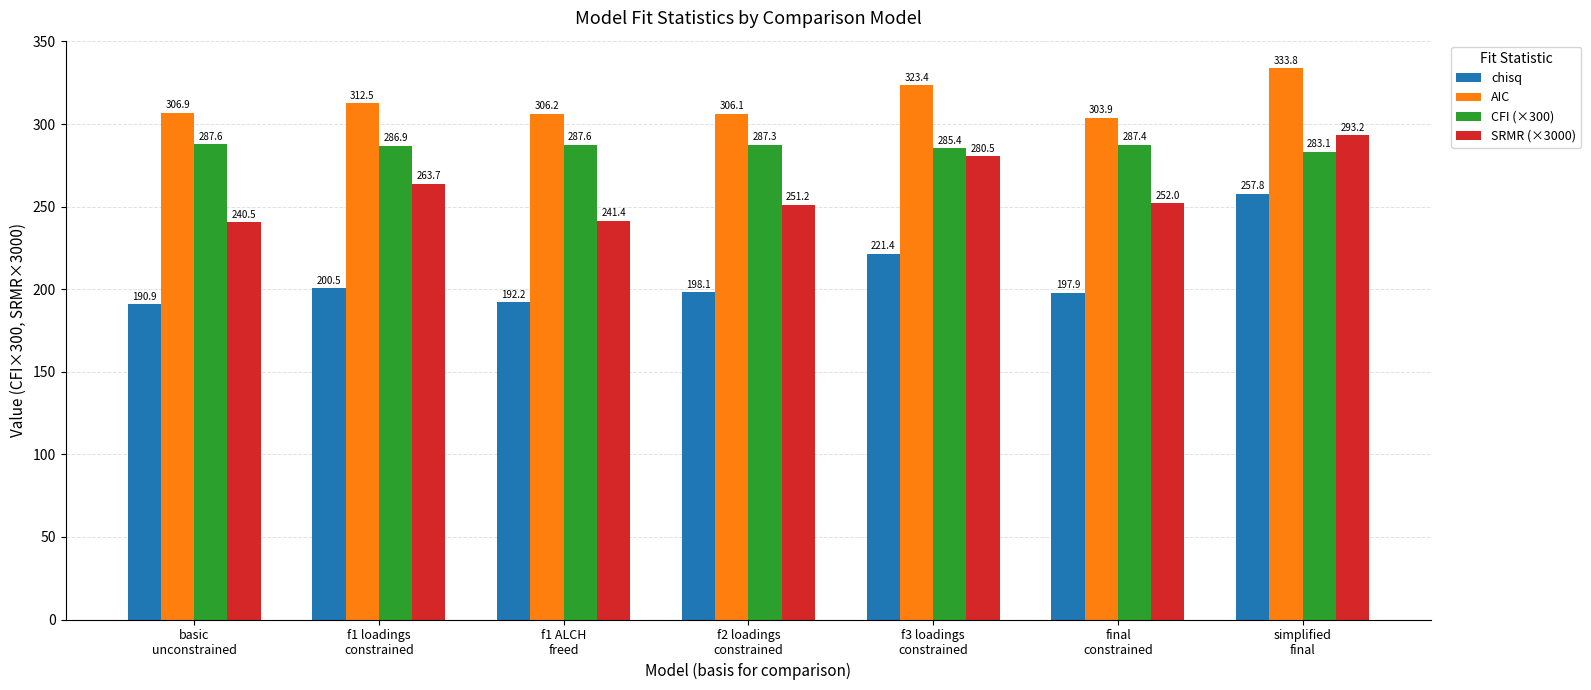

What is the total value across all series at f1 loadings
constrained?

1063.7